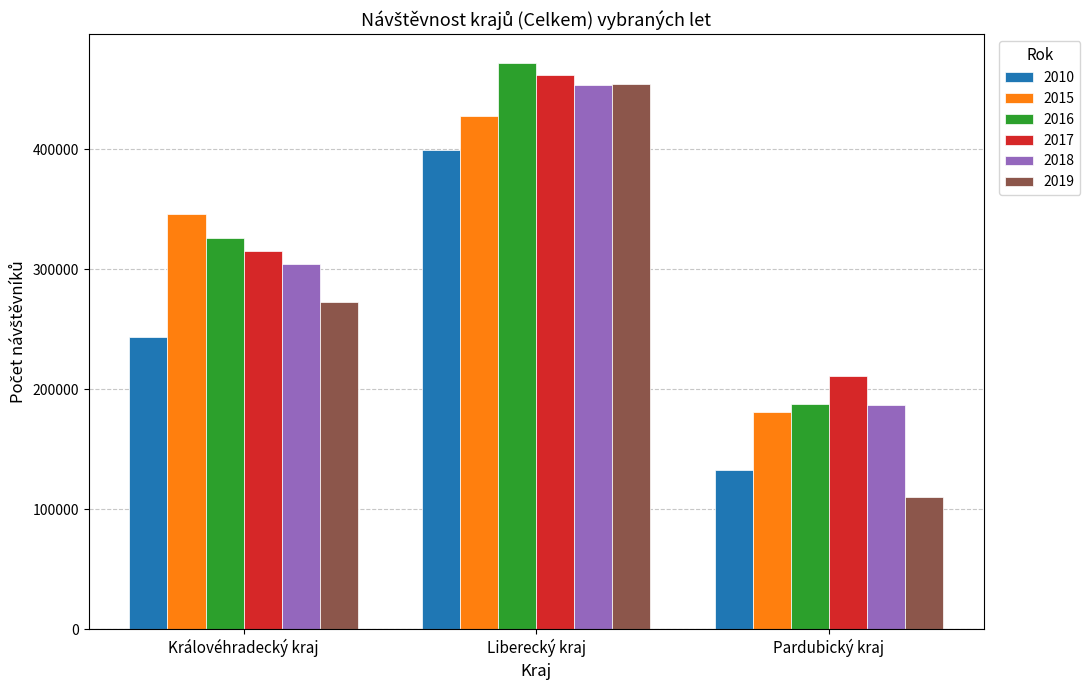

Which series changed the most between Královéhradecký kraj and Liberecký kraj?

2019